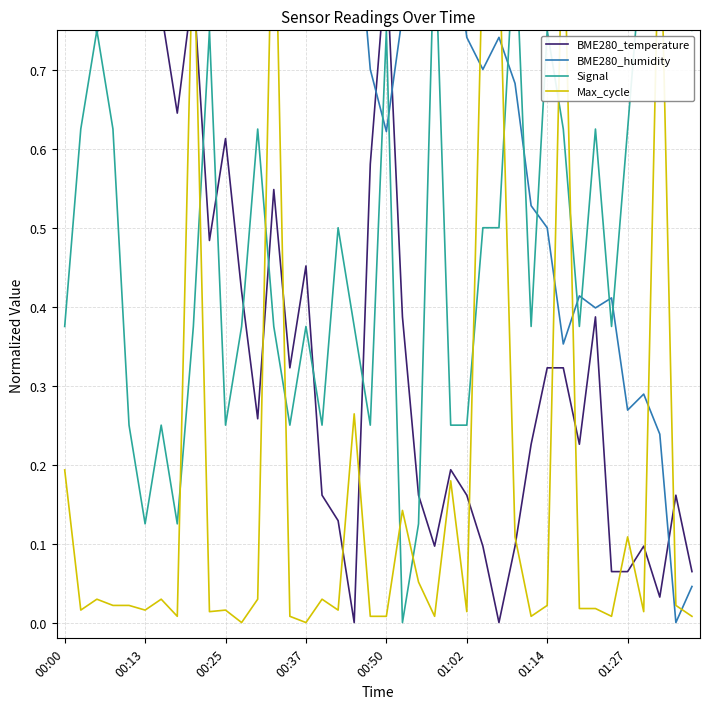

Is it true that Signal equals 0.4 at 32?

True